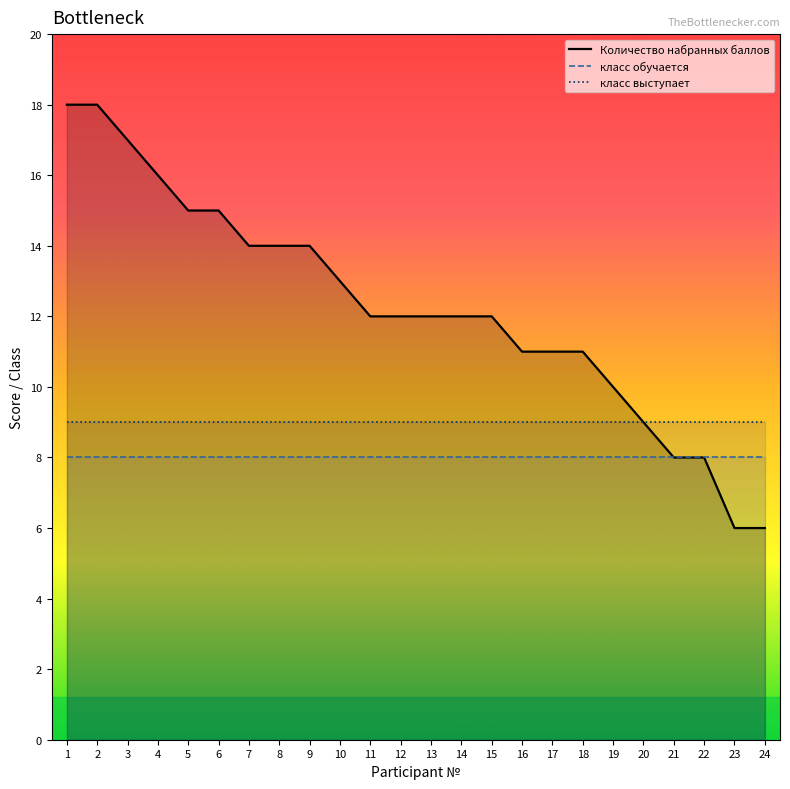

What is the average value of the класс выступает series?

9